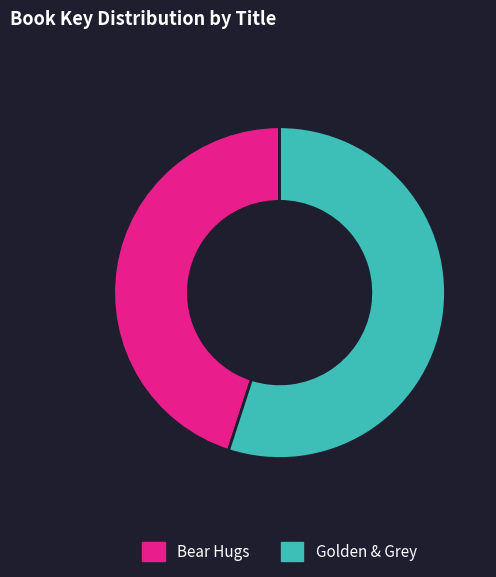

Does any single category account for the majority?

Yes